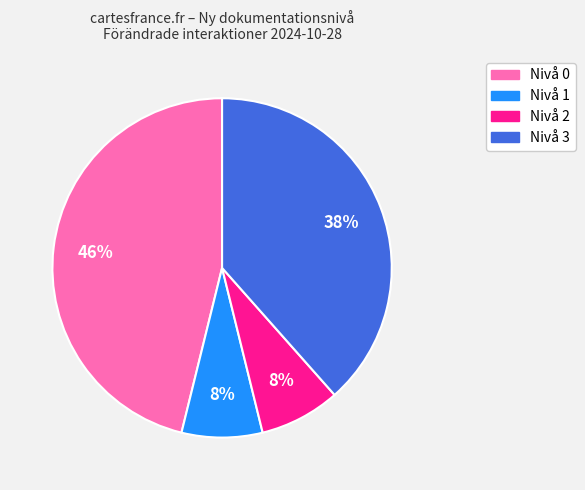

To the nearest percent, what is the difference between the largest and smallest slice percentages?

38%